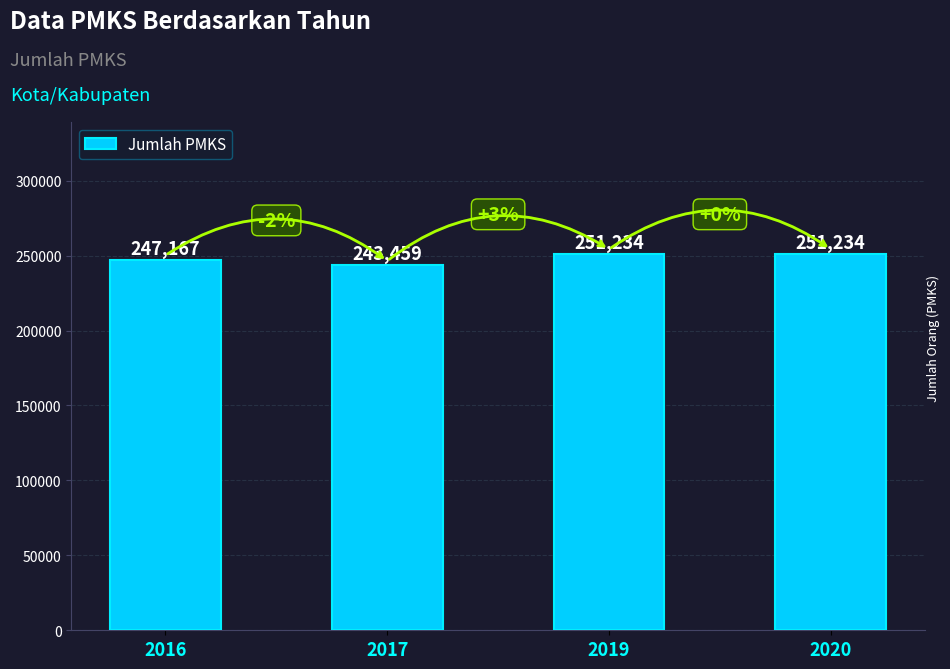

How many bars are there in total?

4